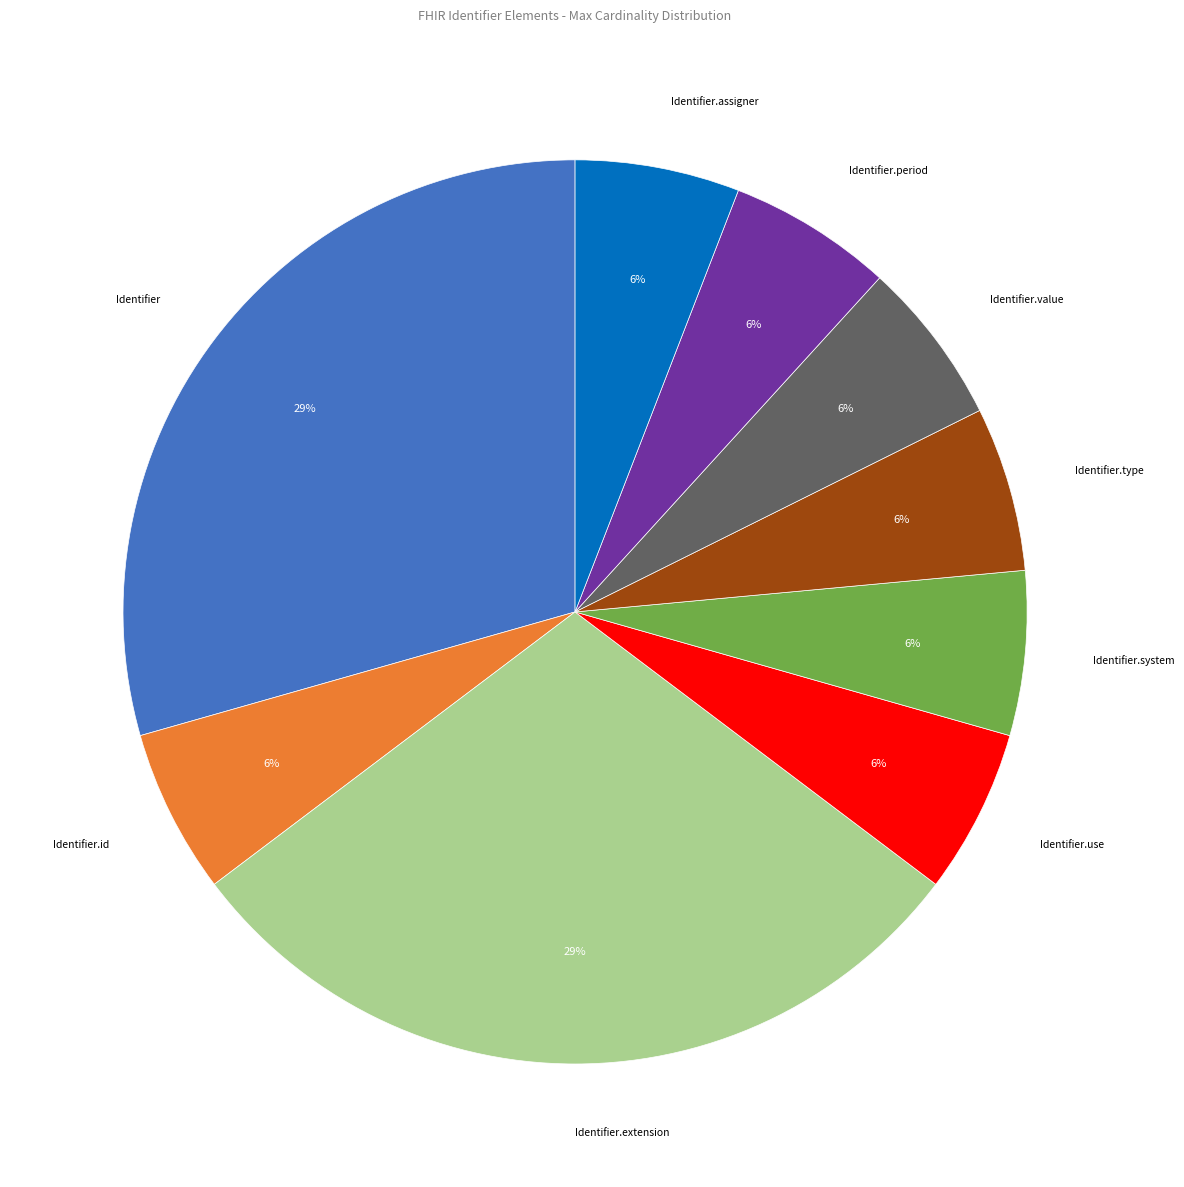

To the nearest percent, what is the average slice percentage?

11%